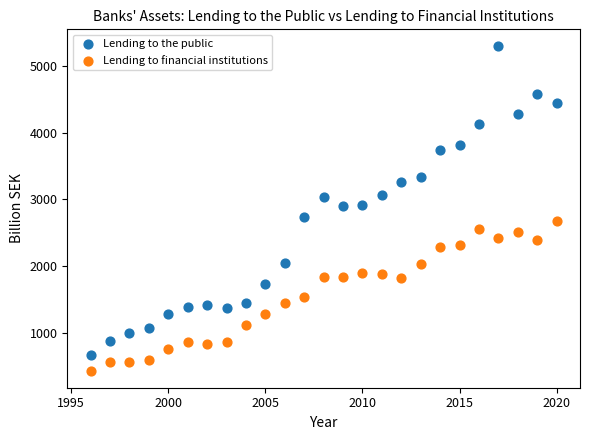

Across all data points, what is the range of X values (max minus min)?

24.0